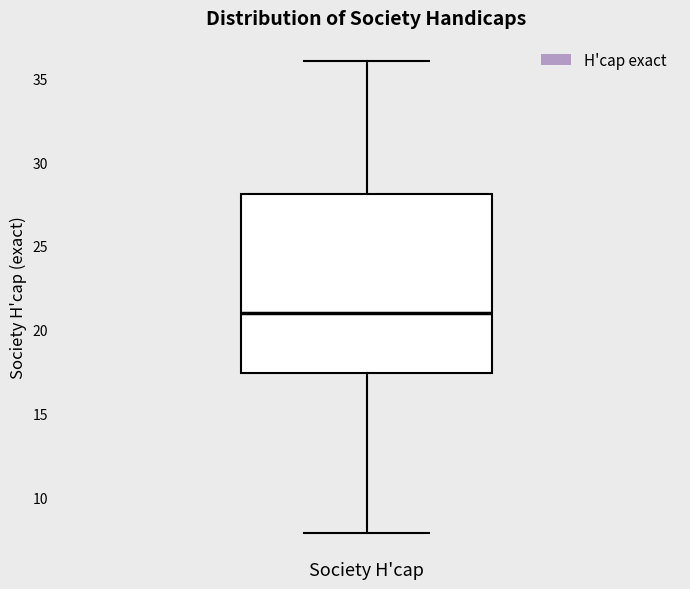

Transcribe this box plot: give where the median line is, the range the box spans, and where the two whiskers end, as read against the y-axis. The values are not printed on the chart, so give them approximately, as read against the axis.

median 21.0, box 17.5 to 28.0, whiskers 8.0 to 36.0